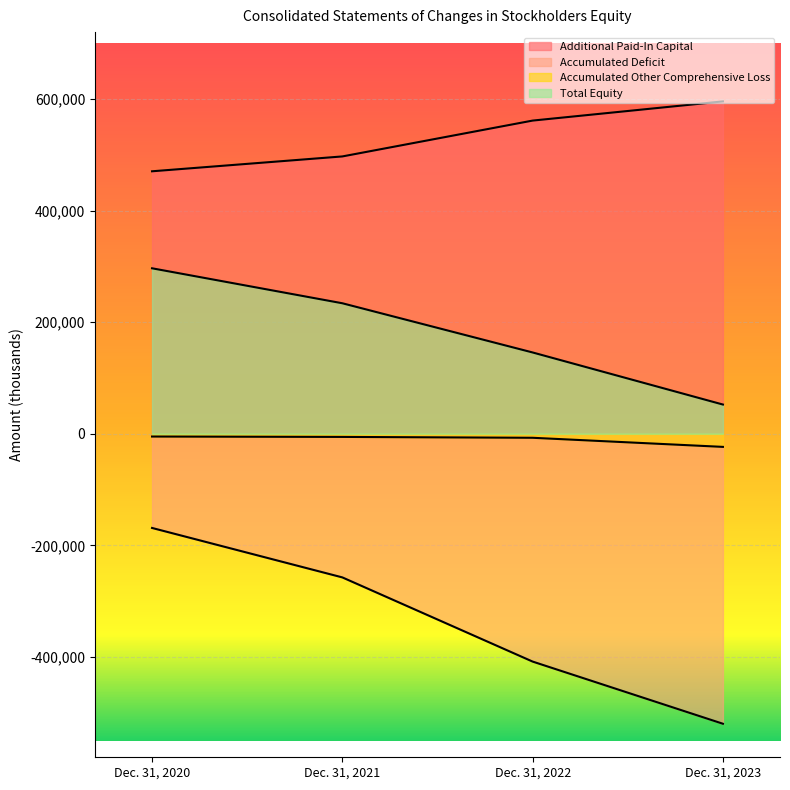

True or false: Total Equity and Additional Paid-In Capital intersect in this chart.

False